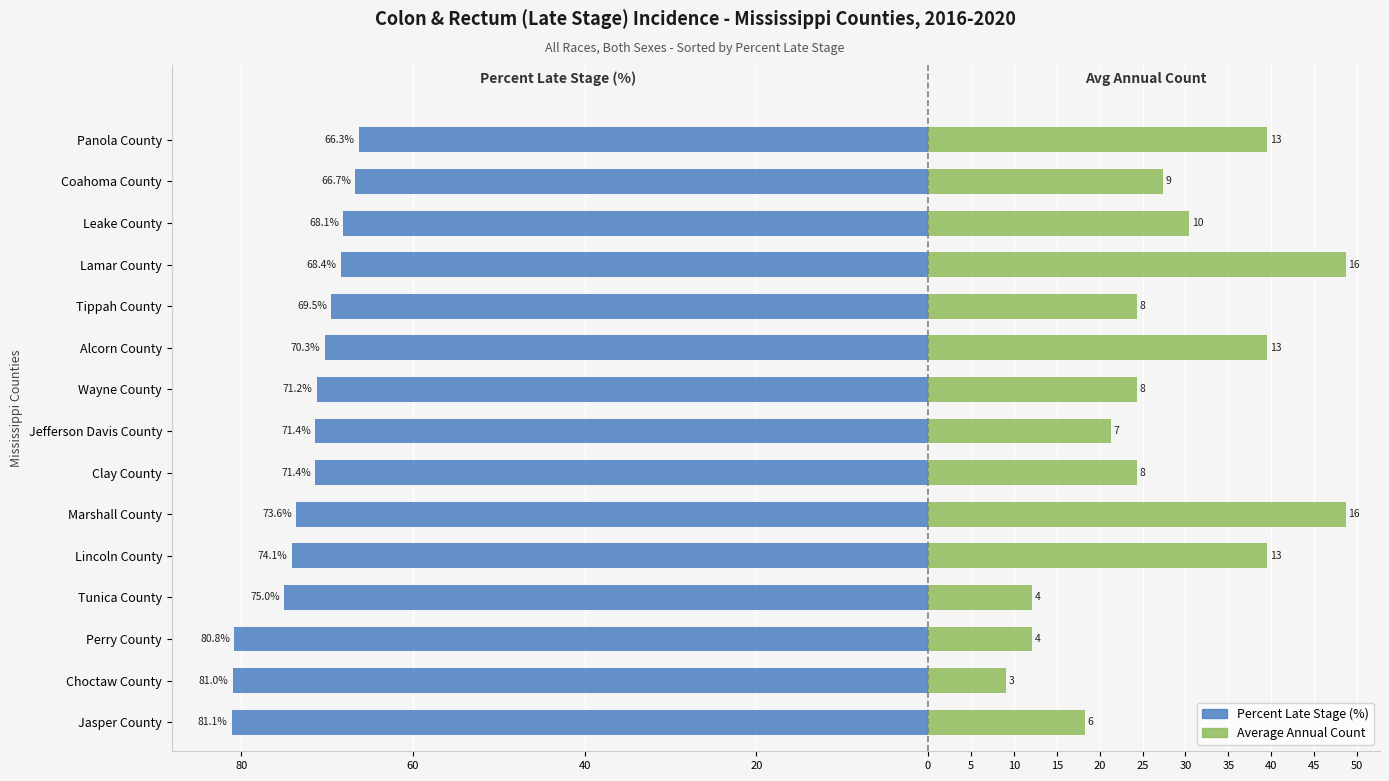

What is the highest value of the Average Annual Count (scaled) series?

48.7